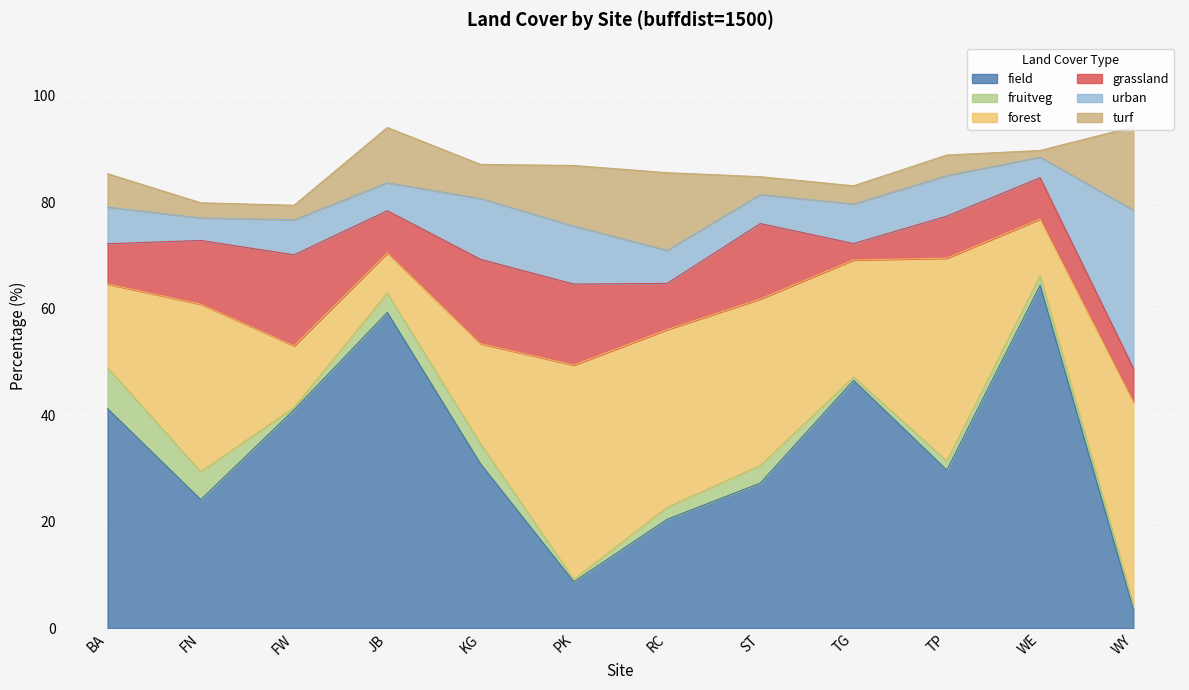

What is the difference between the second highest and minimum values in the forest series?

30.6